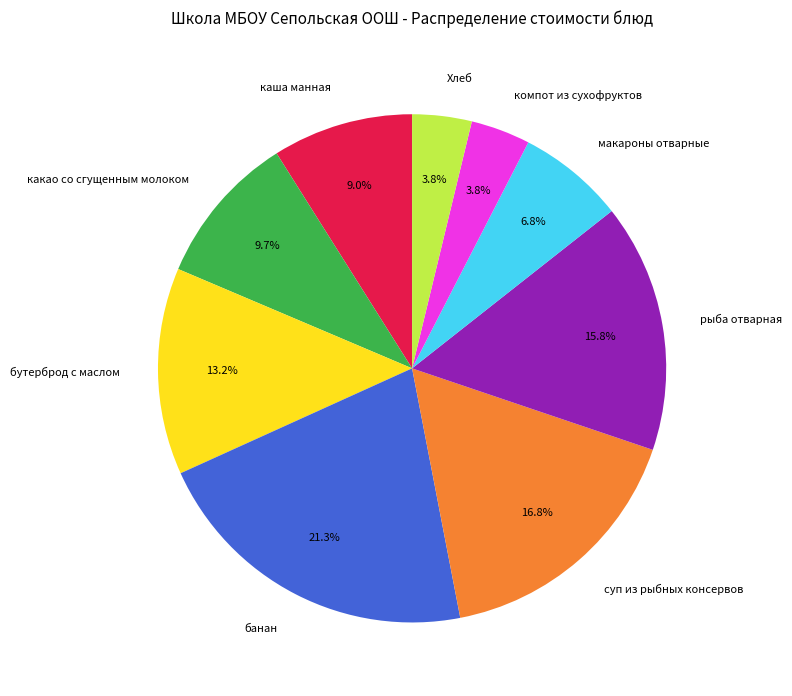

What is the largest slice in the pie chart?

банан